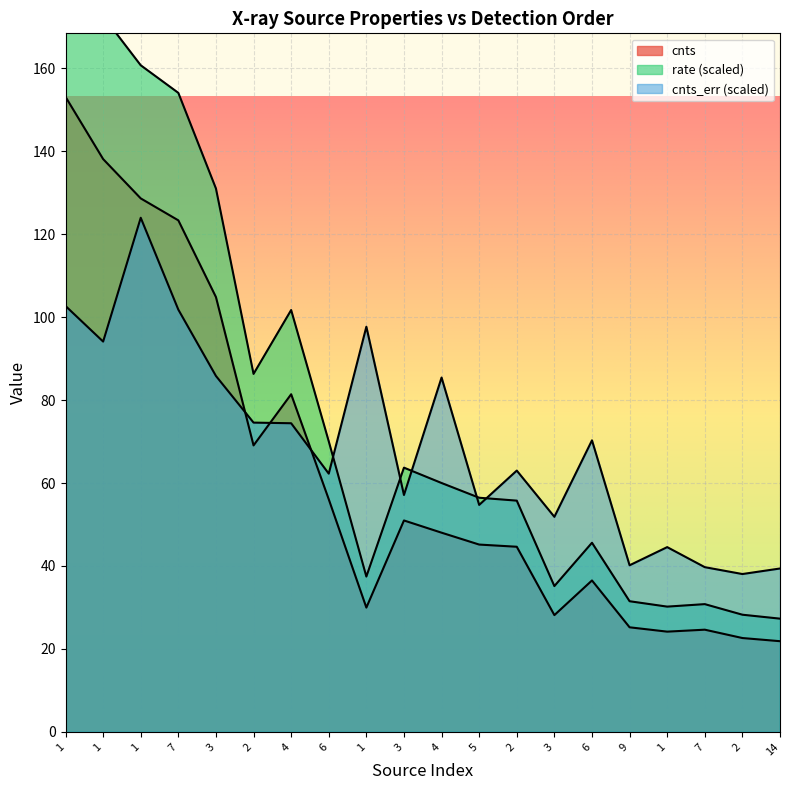

What are all the series names shown in the legend?

cnts, rate, cnts_err